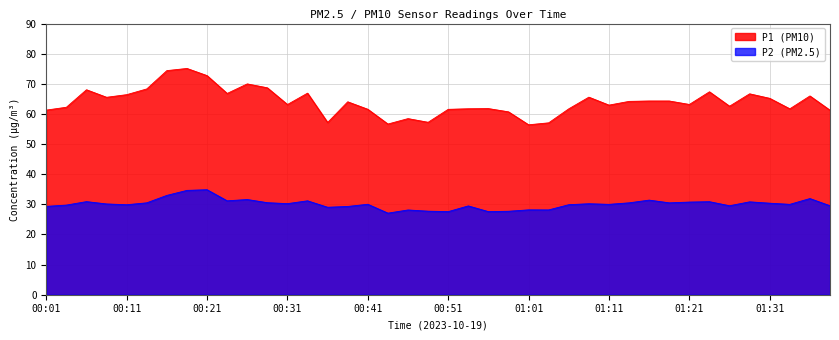

Does the chart display data point markers on the line(s)?

No